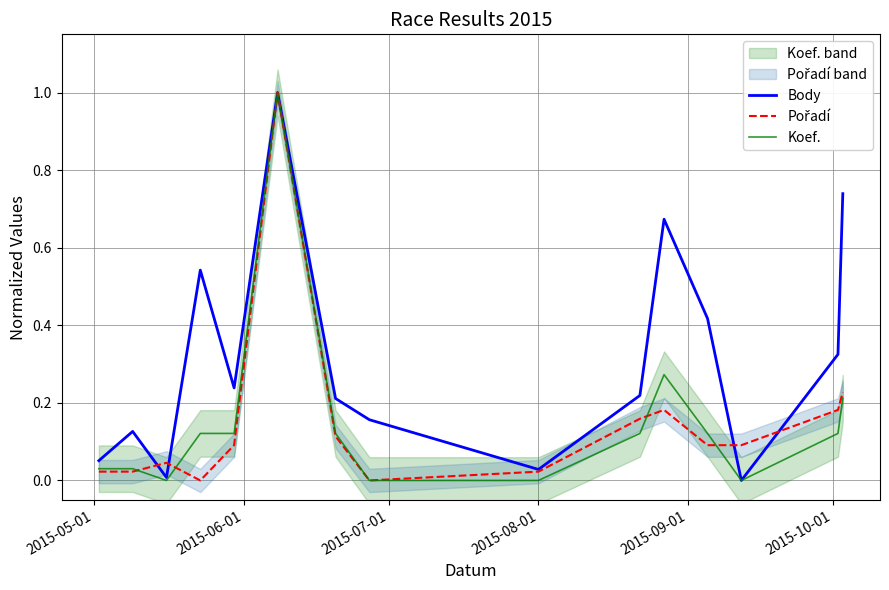

True or false: Body has a value of 1.5 at 2015-10-01.

False